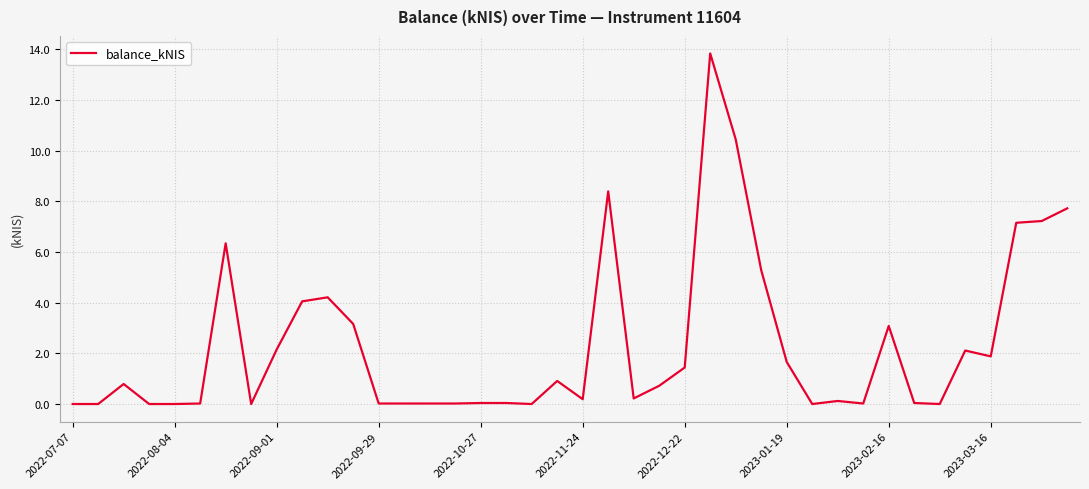

True or false: there are more than 2 points higher than both neighbors.

True